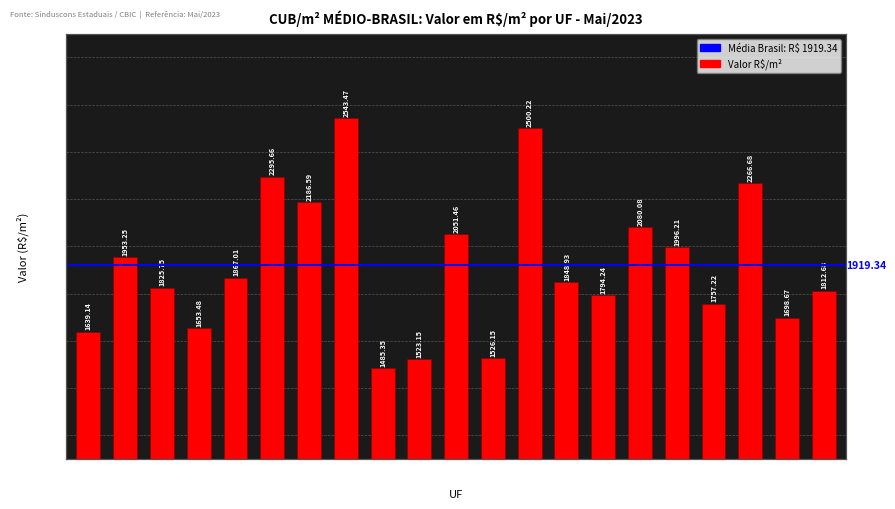

What is the approximate value at MS?

1526.2